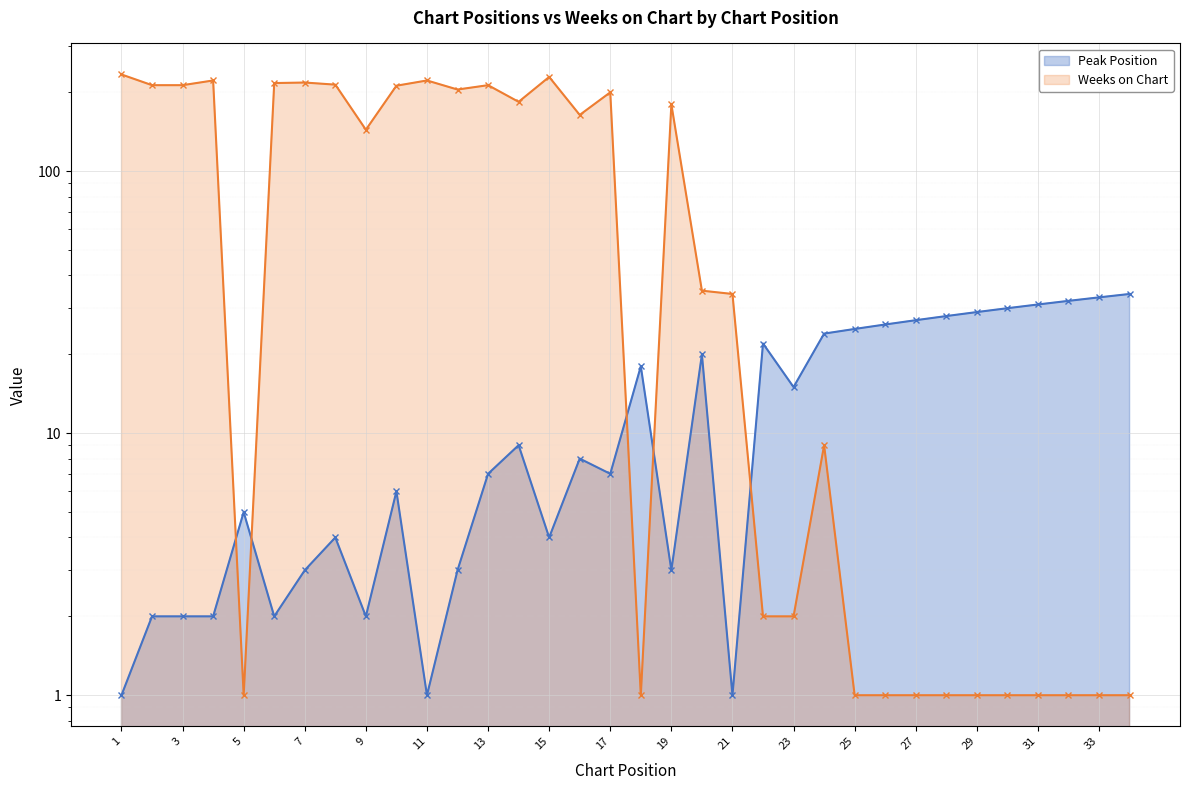

Which label corresponds to the smallest value in the chart?

1